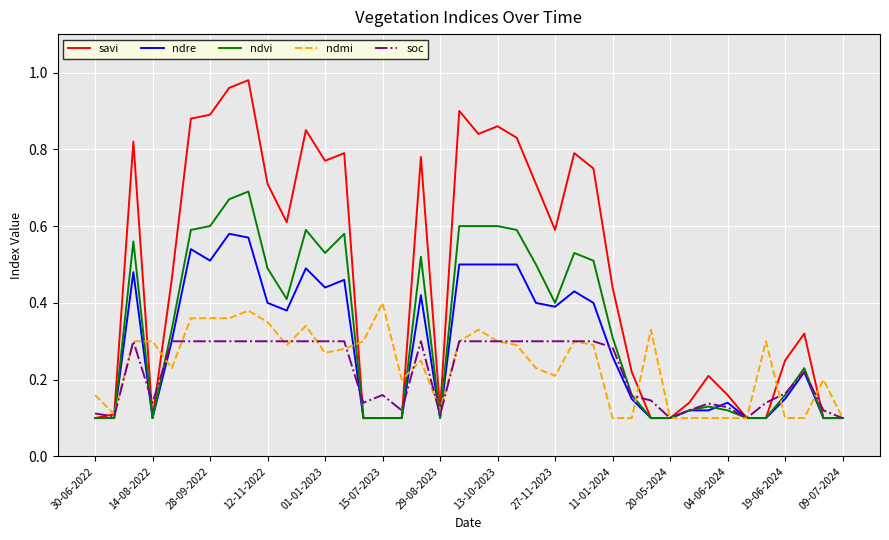

Which series has the largest range (max minus min)?

savi